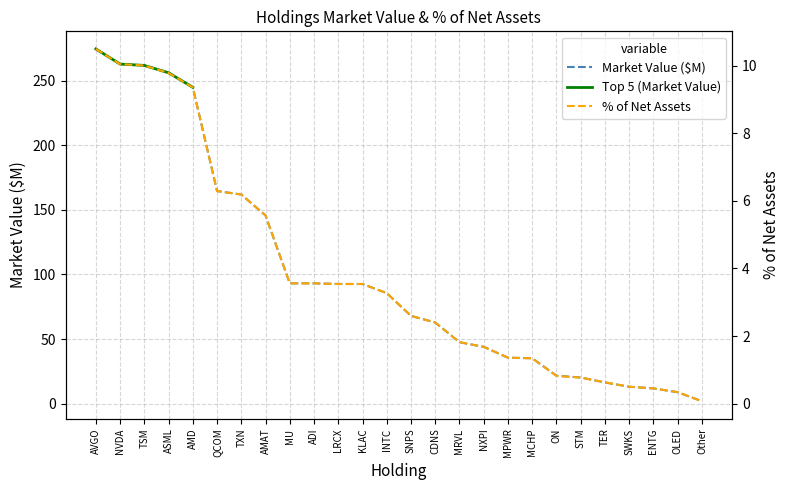

Rank the categories by % of Net Assets value from lowest to highest.

Other, OLED, ENTG, SWKS, TER, STM, ON, MCHP, MPWR, NXPI, MRVL, CDNS, SNPS, INTC, LRCX, KLAC, MU, ADI, AMAT, TXN, QCOM, AMD, ASML, TSM, NVDA, AVGO